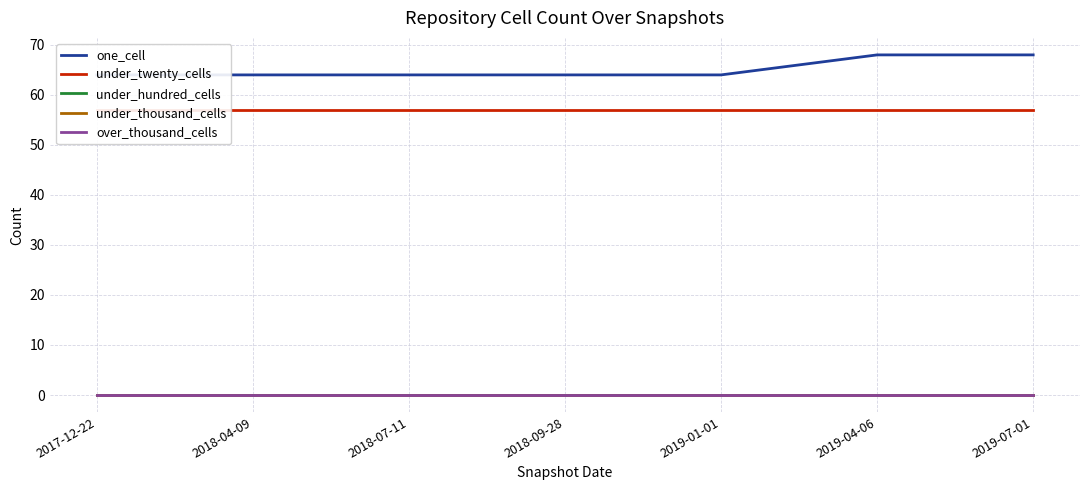

What is the label of the 1st point from the left?

2017-12-22